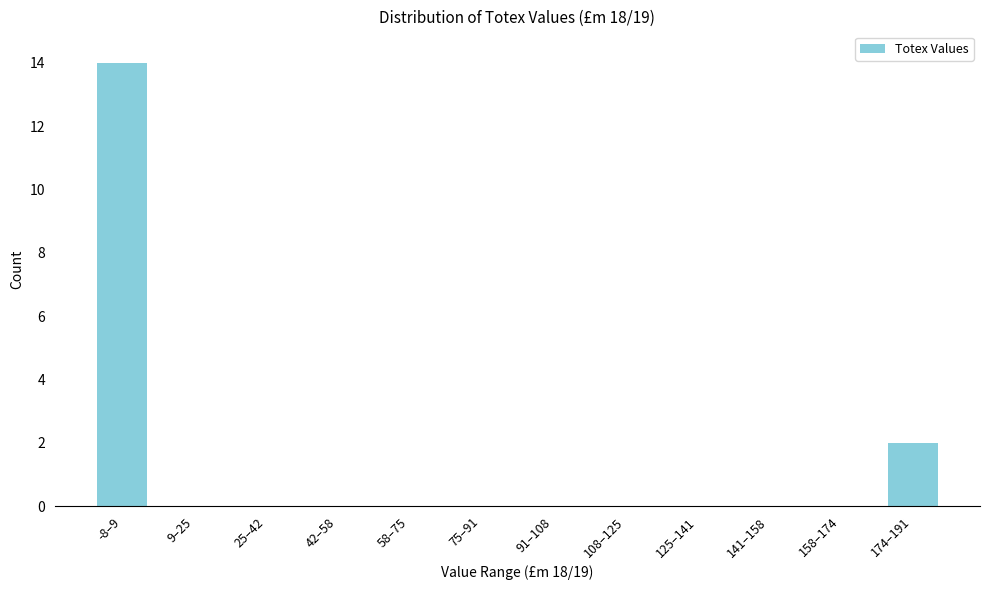

Reading left to right, list all the values displayed in this chart.

-8–9=14	9–25=0	25–42=0	42–58=0	58–75=0	75–91=0	91–108=0	108–125=0	125–141=0	141–158=0	158–174=0	174–191=2